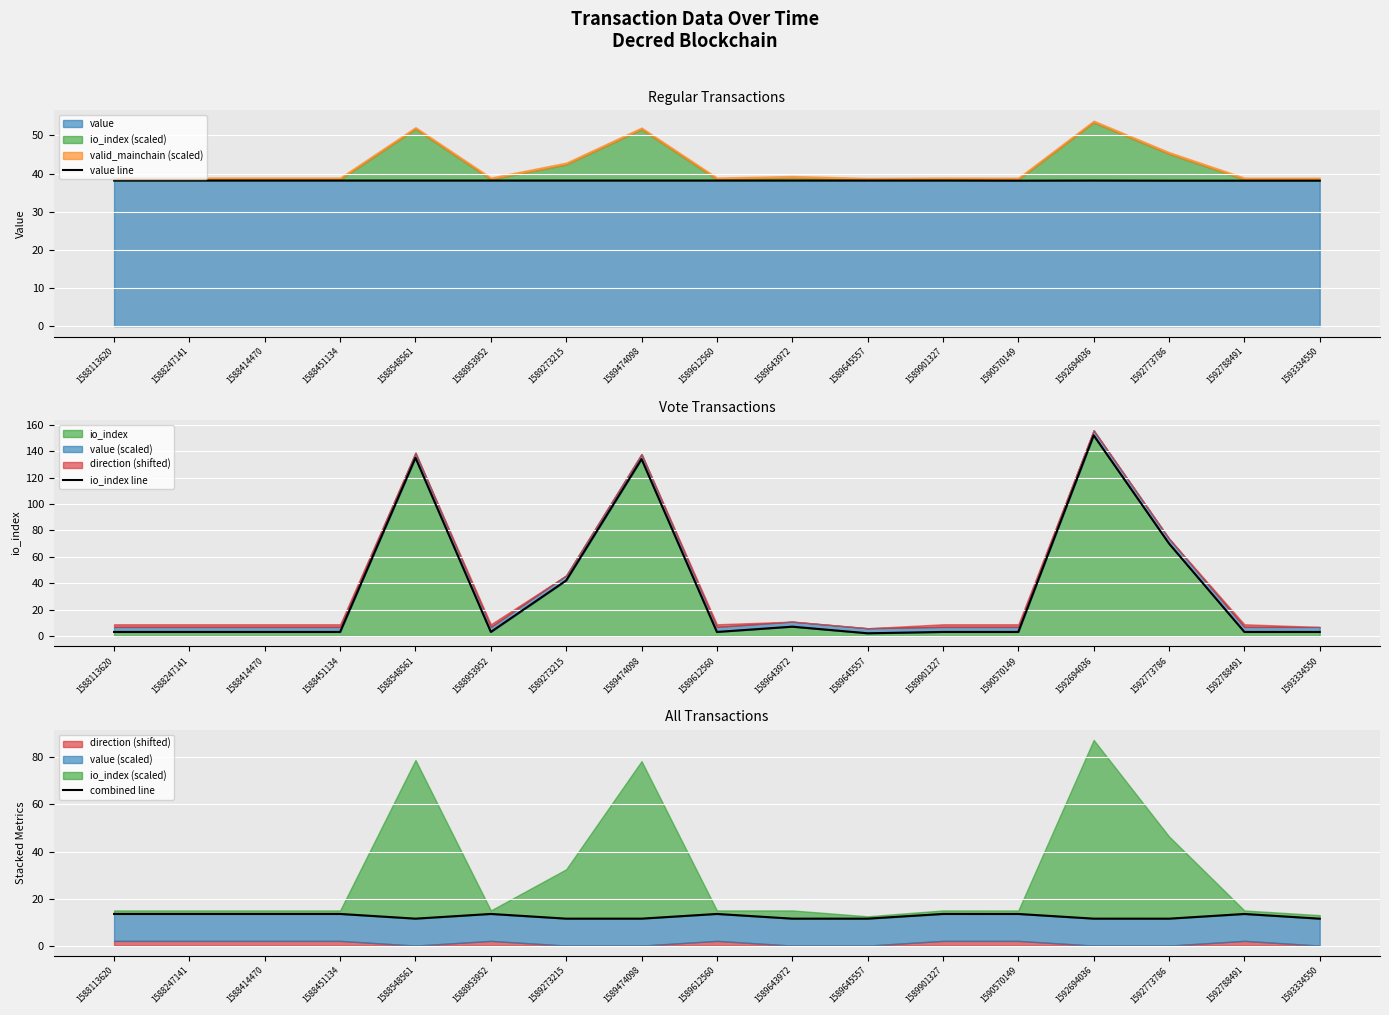

True or false: value line and combined line cross at least once.

False